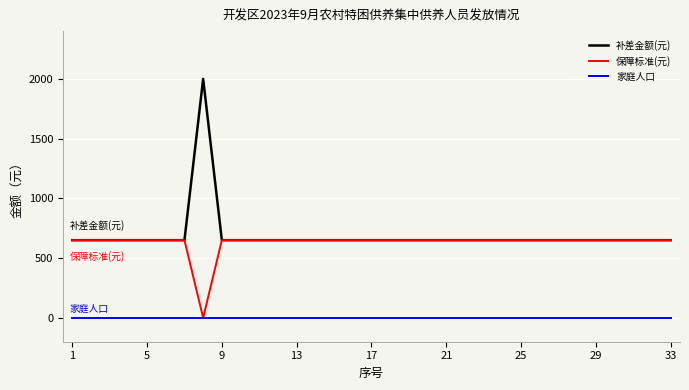

Which series has the widest spread of values?

补差金额(元)